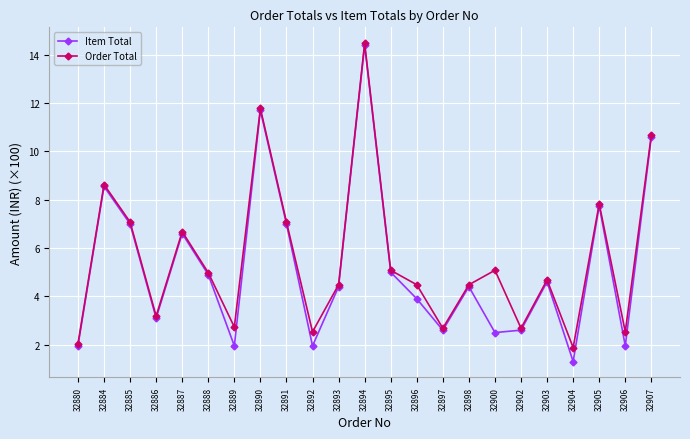

What is the highest value of the Item Total series?

14.4